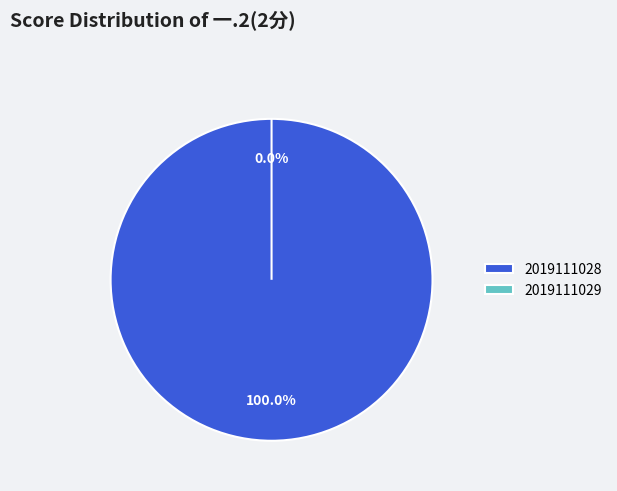

What is the change in value from 2019111028 to 2019111029?

-2